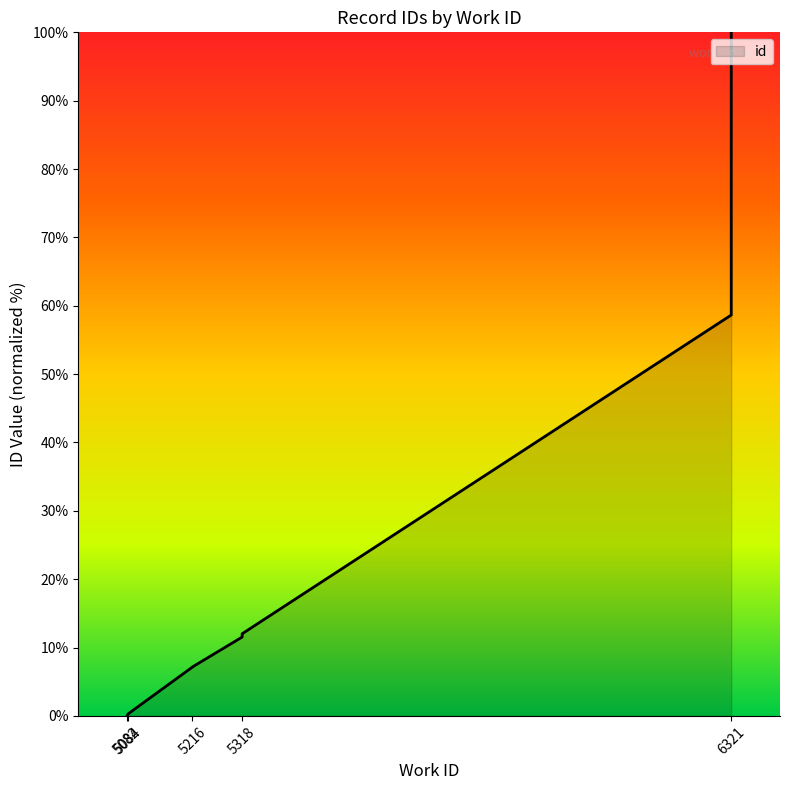

Where does the data first go above 11?

5318